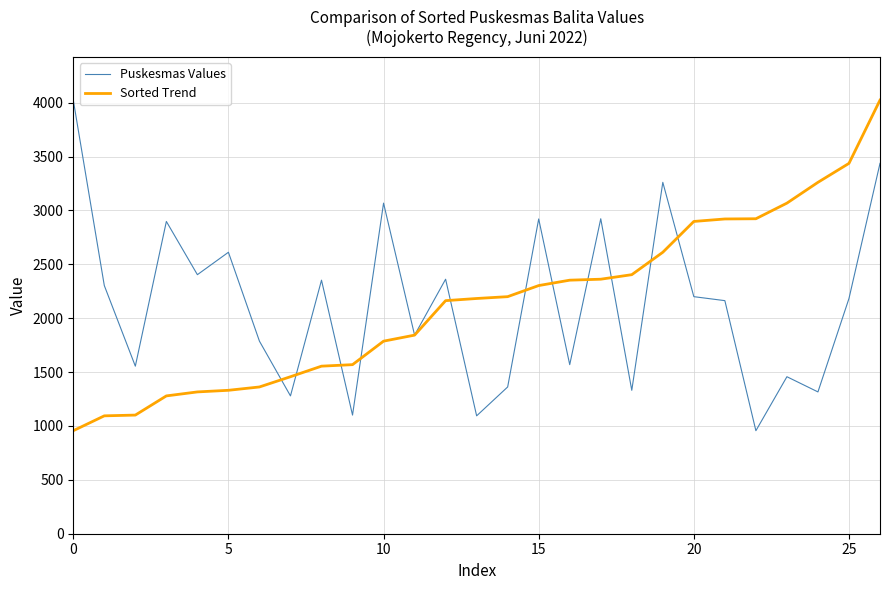

What is the minimum value for Puskesmas Values?

956